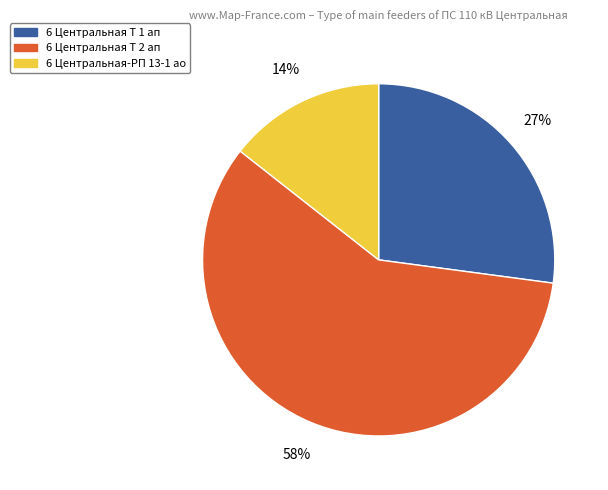

Which category accounts for the majority?

6 Центральная Т 2 ап